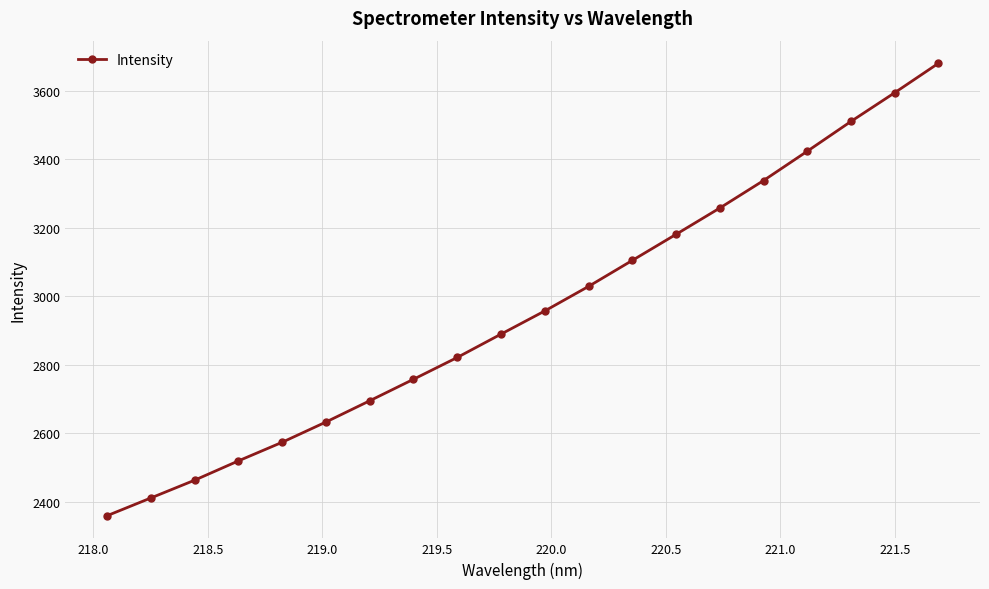

What is the value of the 20th point from the left?

3679.5